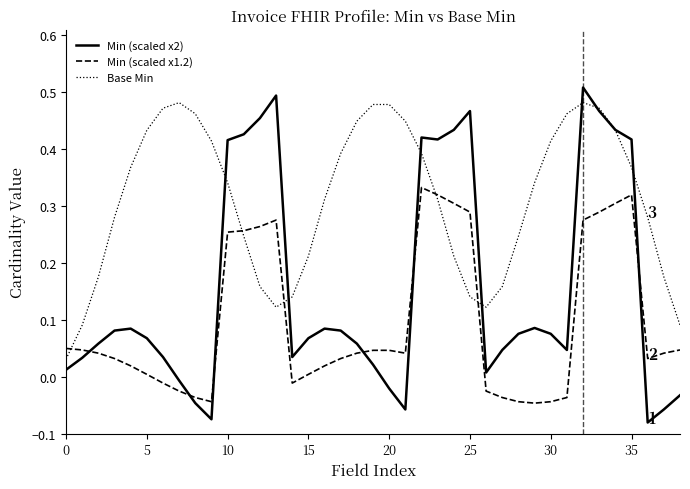

List the series in order of their overall mean, highest first.

Base Min, Min (scaled x2), Min (scaled x1.2)